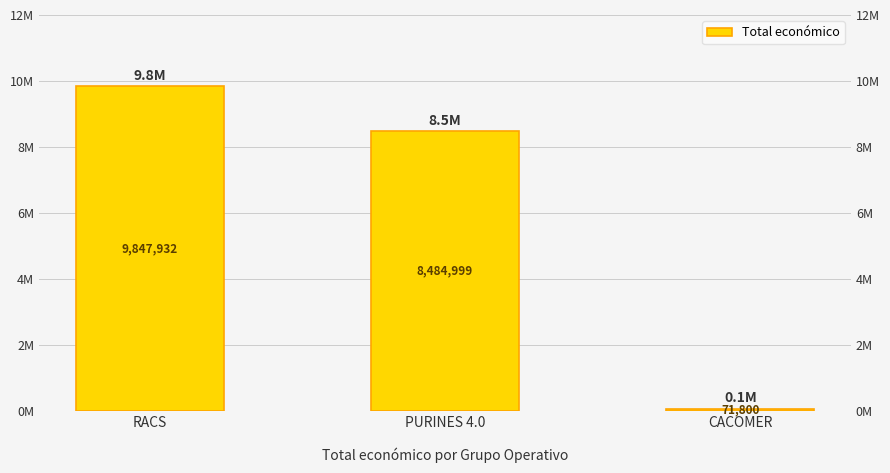

Count the number of values greater than 8484999.

1